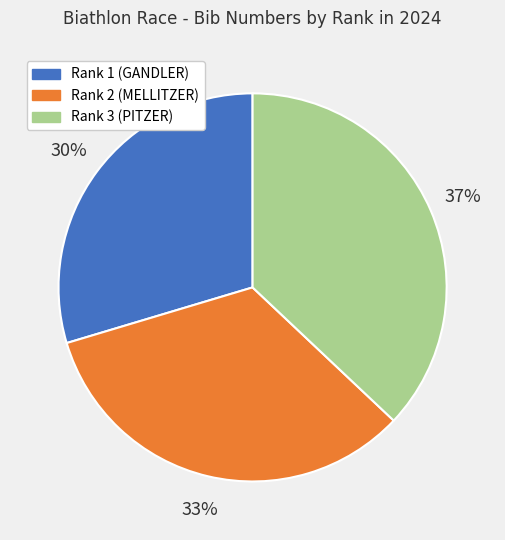

Combined, do Rank 2 (MELLITZER) and Rank 3 (PITZER) account for over 50%?

Yes